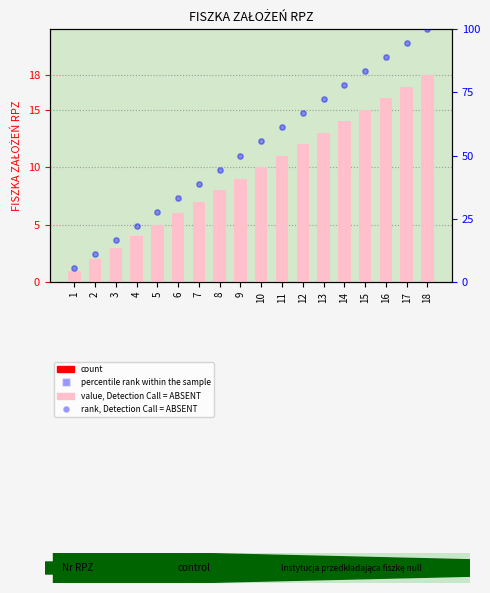

Which series reaches the maximum Y coordinate?

rank, Detection Call = ABSENT